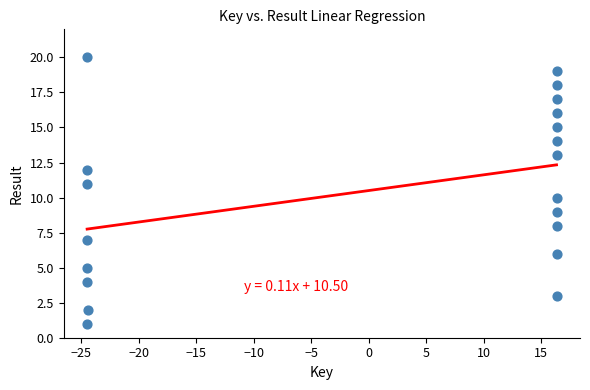

What is the range of Y values (max minus min)?

19